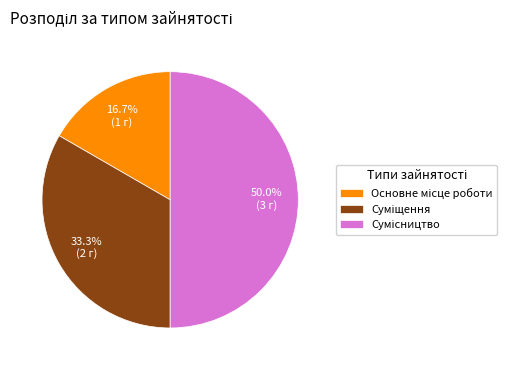

To the nearest percent, what percentage of the pie is Суміщення?

33%